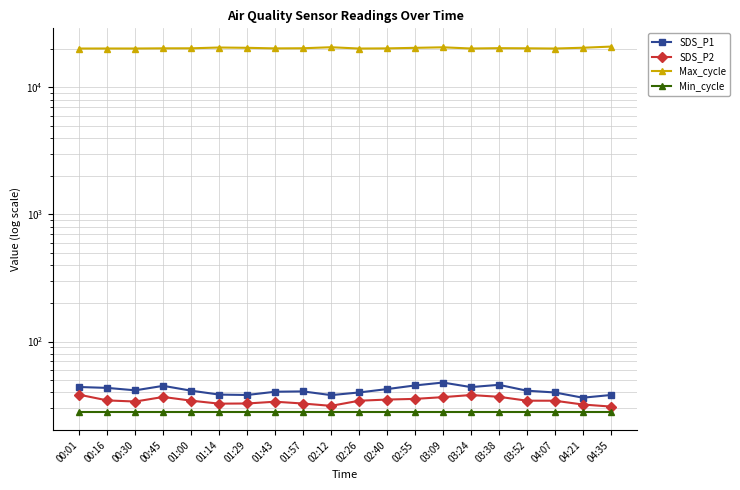

Reading left to right, what are all the values shown in this chart?

SDS_P1: 43.9	43.2	41.4	44.9	41.1	38.3	38.0	40.3	40.6	37.9	39.8	42.3	45.2	47.6	43.9	45.7	41.1	39.8	36.2	38.0
SDS_P2: 38.2	34.5	33.8	36.7	34.3	32.5	32.6	33.7	32.6	31.2	34.3	35.0	35.4	36.6	38.0	36.8	34.3	34.3	32.0	30.8
Max_cycle: 20182.0	20191.0	20186.0	20256.0	20265.0	20556.0	20446.0	20230.0	20285.0	20664.0	20178.0	20234.0	20437.0	20635.0	20193.0	20314.0	20265.0	20178.0	20469.0	20900.0
Min_cycle: 28.0	28.0	28.0	28.0	28.0	28.0	28.0	28.0	28.0	28.0	28.0	28.0	28.0	28.0	28.0	28.0	28.0	28.0	28.0	28.0